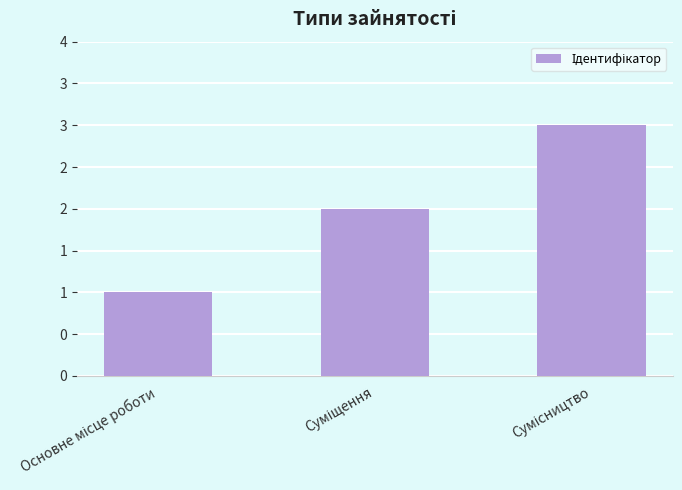

Reading left to right, transcribe all the data shown in this chart.

Основне місце роботи=1	Суміщення=2	Сумісництво=3